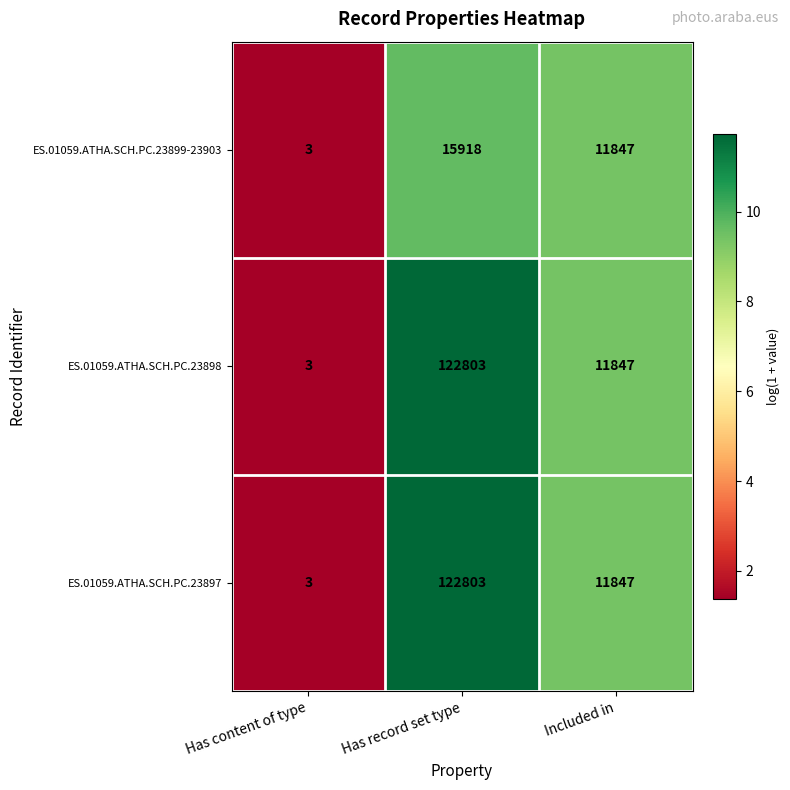

What is the sum of the ES.01059.ATHA.SCH.PC.23898 values at Included in and Has record set type?

134650